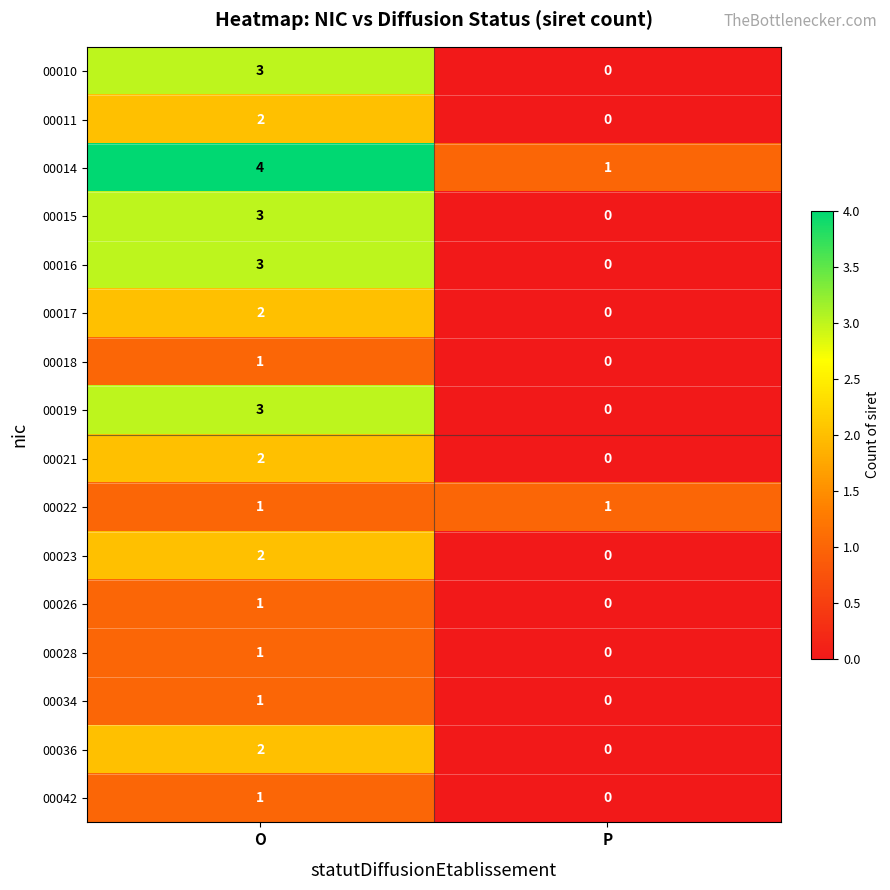

At which category is the sum across all series the highest?

O